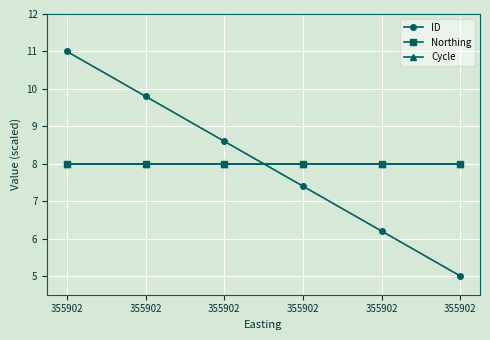

Is this an area chart (filled region under the line)?

No